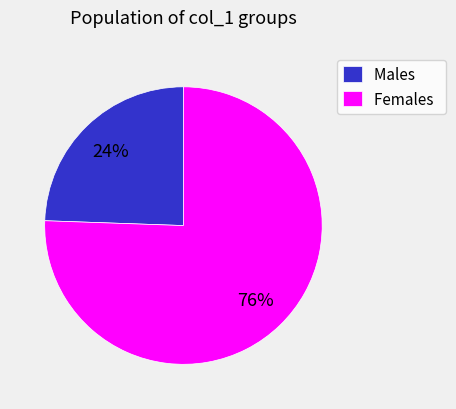

The Females slice represents 76% of the pie. True or false?

True